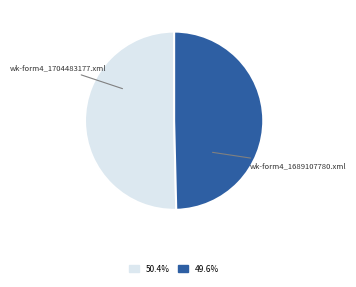

Does any single category account for the majority?

Yes